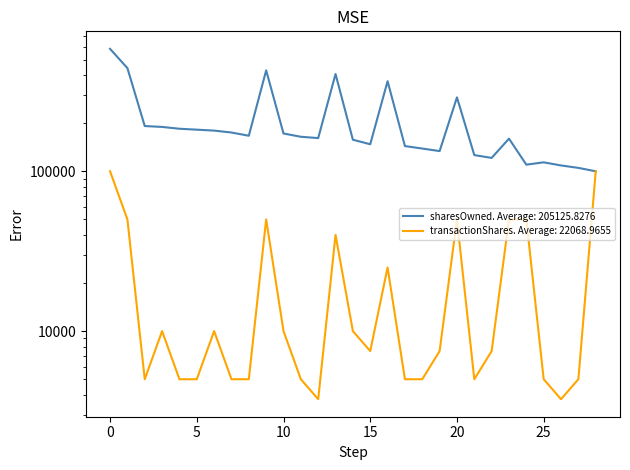

At how many categories does at least one series exceed 230342?

6